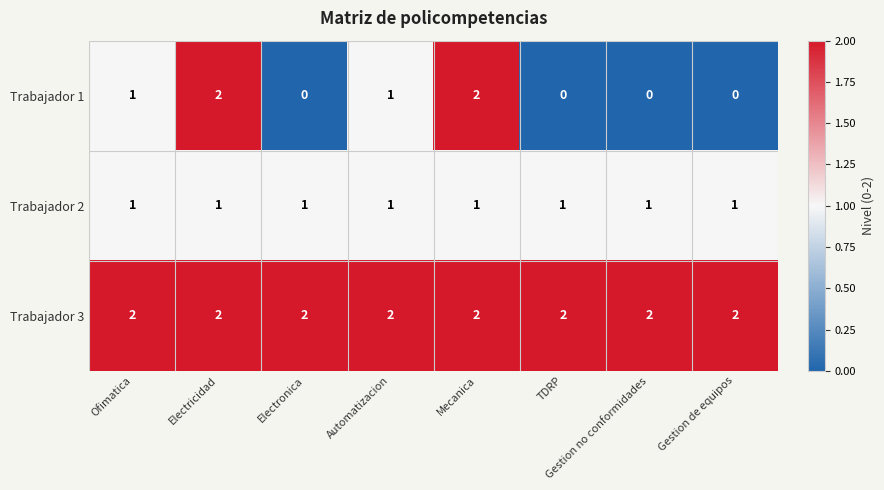

What is the sum of all Trabajador 3 values?

16